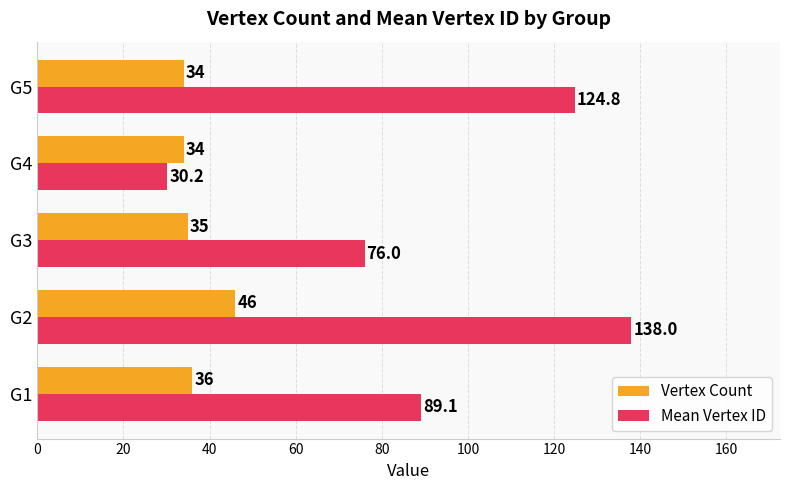

List the series in order of their peak value, lowest first.

Vertex Count, Mean Vertex ID